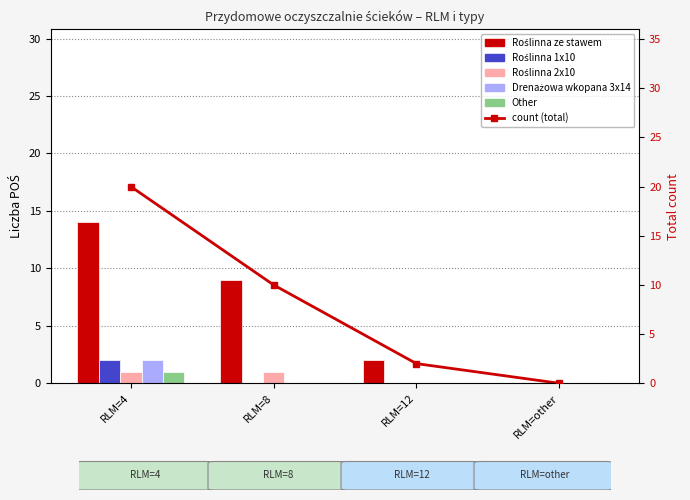

At which label is Roślinna 1x10 closest to 1?

RLM=4